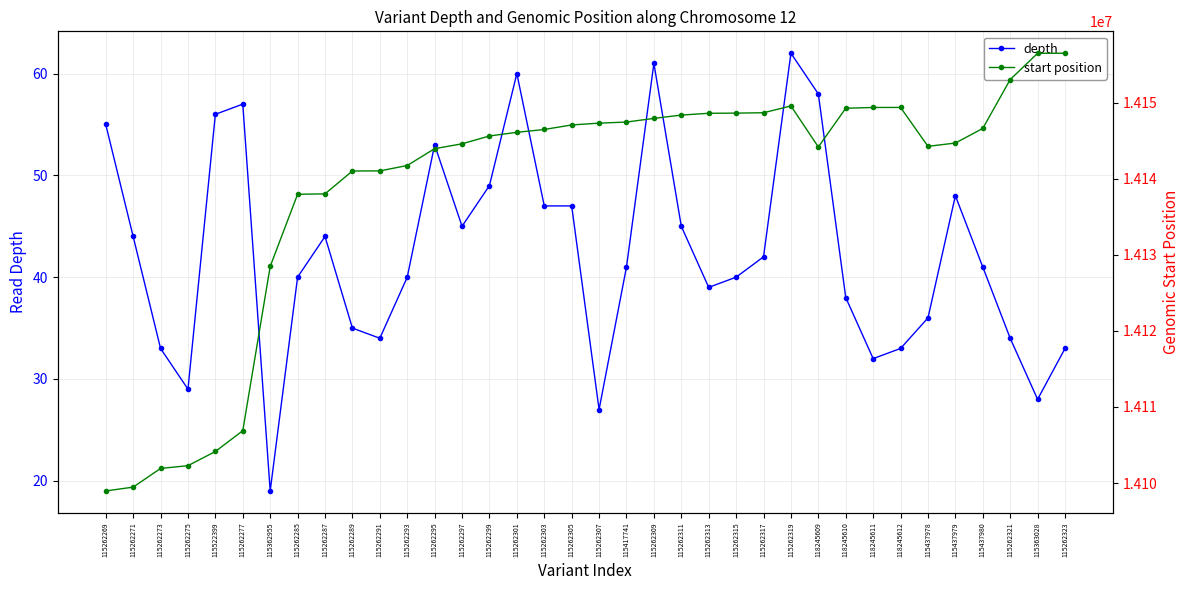

Which category has the lowest value in the start position series?

115262269